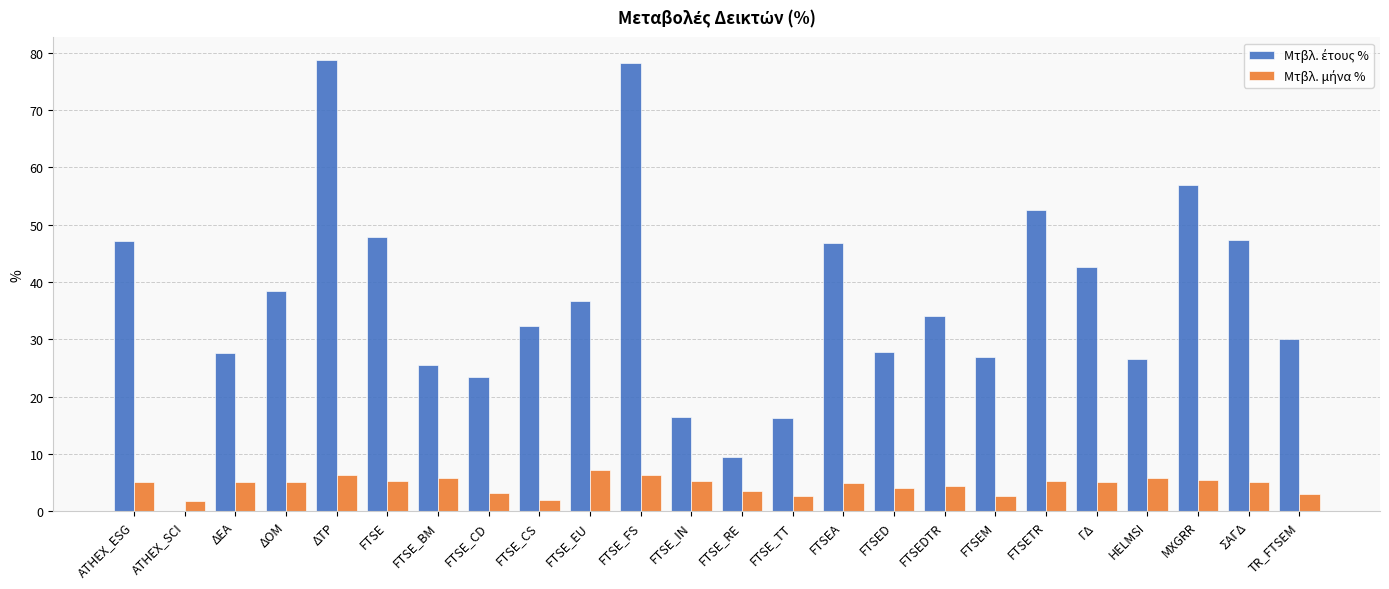

What is the total value across all series at ΓΔ?

47.7